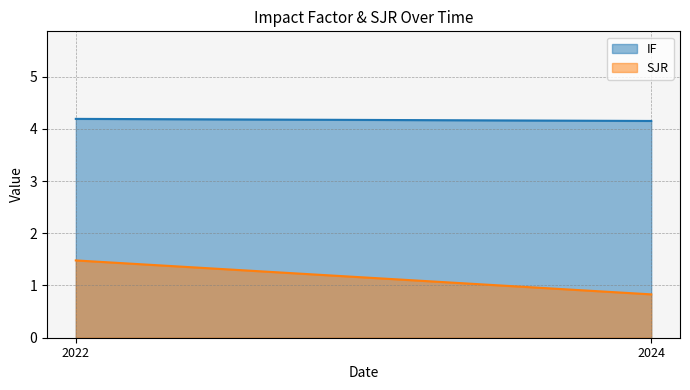

Rank the series by their average value, from highest to lowest.

IF, SJR